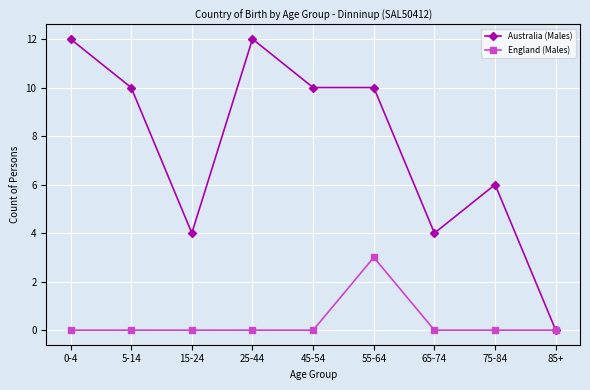

Reading left to right, what are all the values shown in this chart?

Australia (Males): 0-4=12	5-14=10	15-24=4	25-44=12	45-54=10	55-64=10	65-74=4	75-84=6	85+=0
England (Males): 0-4=0	5-14=0	15-24=0	25-44=0	45-54=0	55-64=3	65-74=0	75-84=0	85+=0